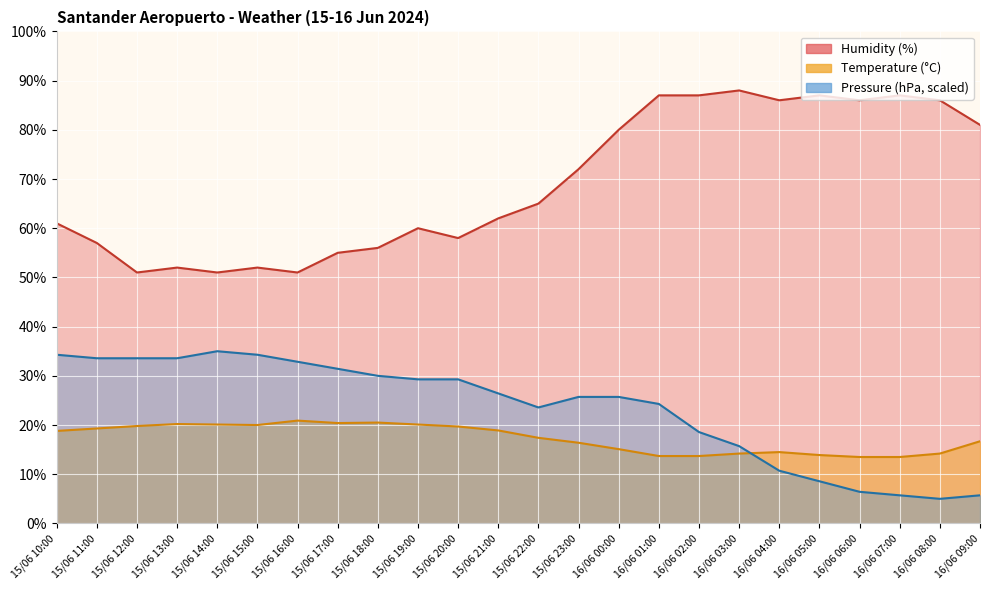

In Temperature (°C), how many points are higher than both neighbors (excluding endpoints)?

4